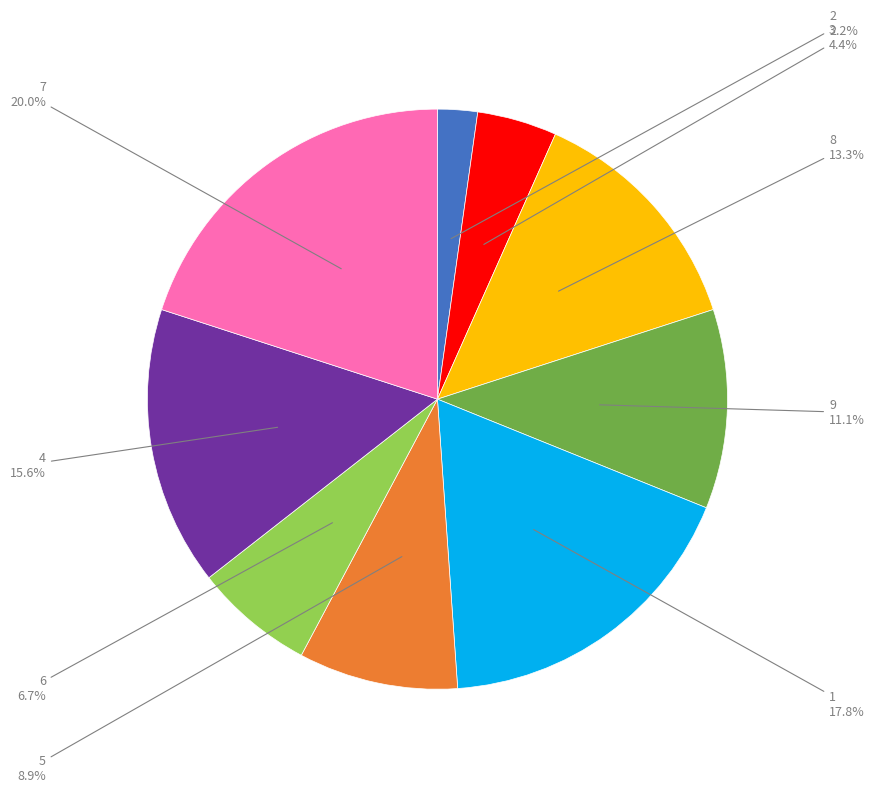

Do 4 and 6 together represent more than half of the pie?

No